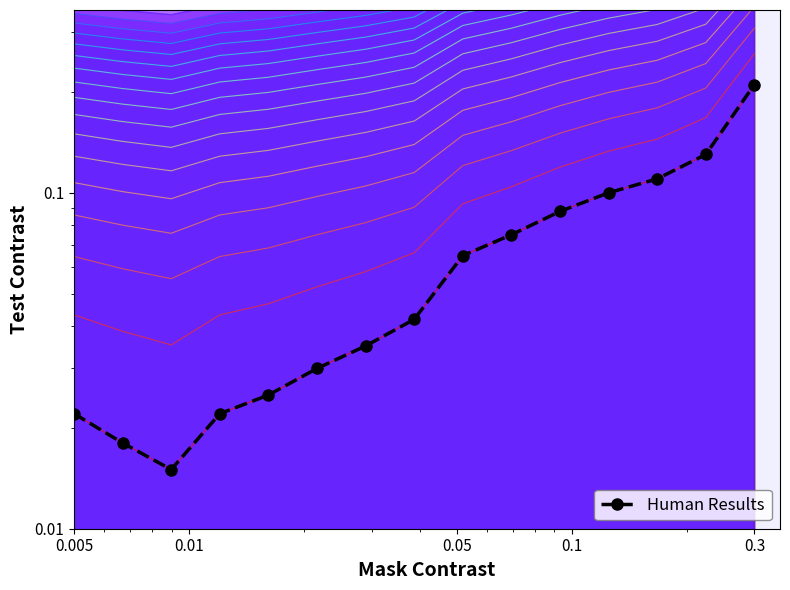

How many data points does each series have?

15